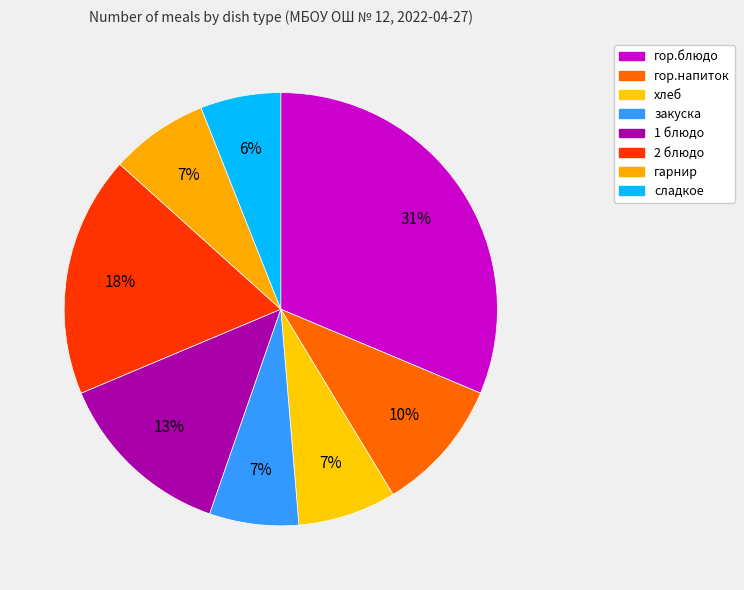

To the nearest percent, what portion does гарнир represent?

7%